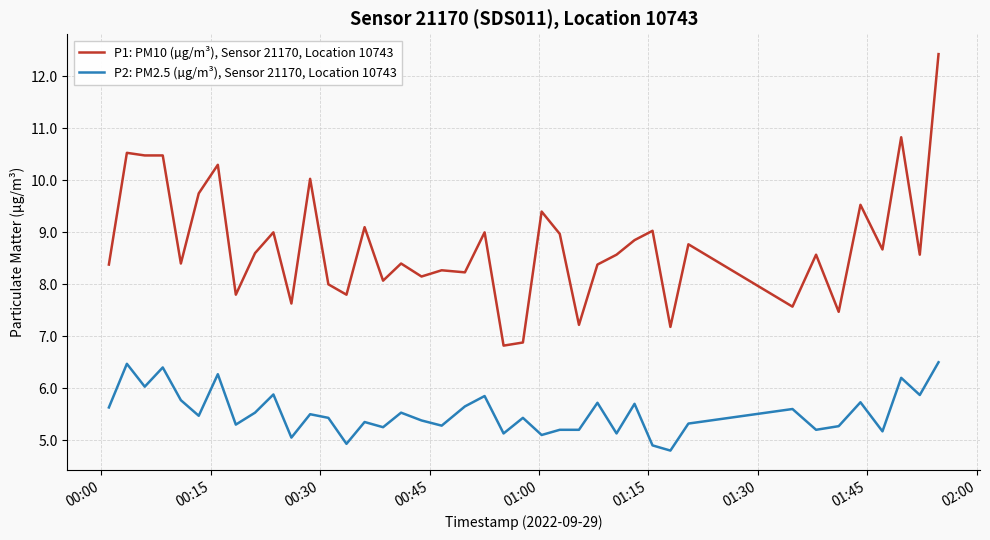

True or false: P2: PM2.5 (µg/m³), Sensor 21170, Location 10743 and P1: PM10 (µg/m³), Sensor 21170, Location 10743 cross at least once.

False